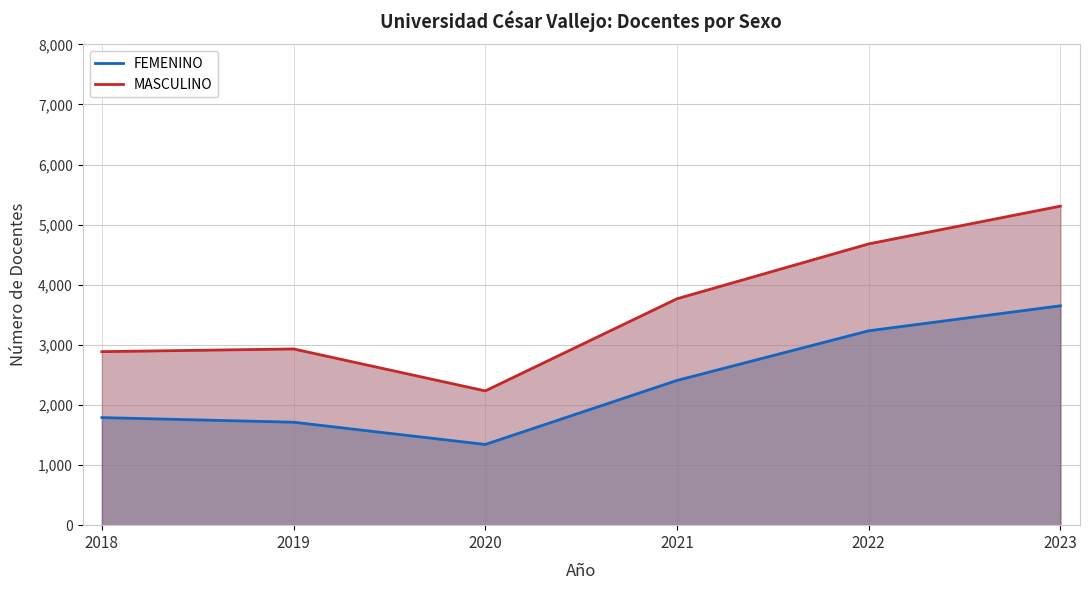

Is it true that FEMENINO equals 1713 at 2019?

True